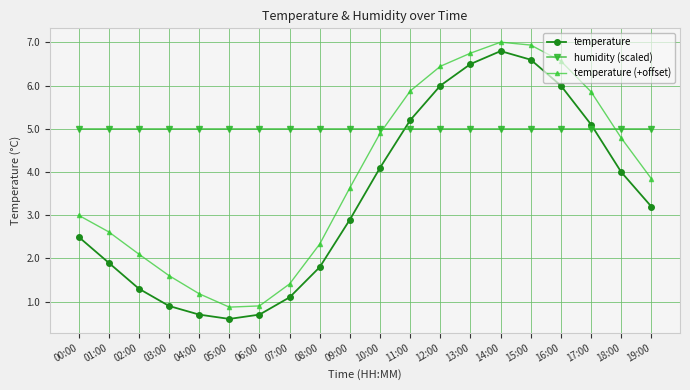

The temperature series shows 1.2 at 06:00. True or false?

False